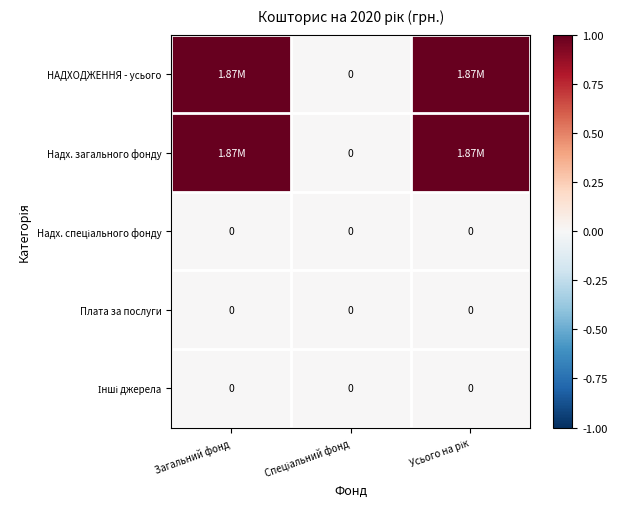

Which series has the largest range (max minus min)?

НАДХОДЖЕННЯ - усього